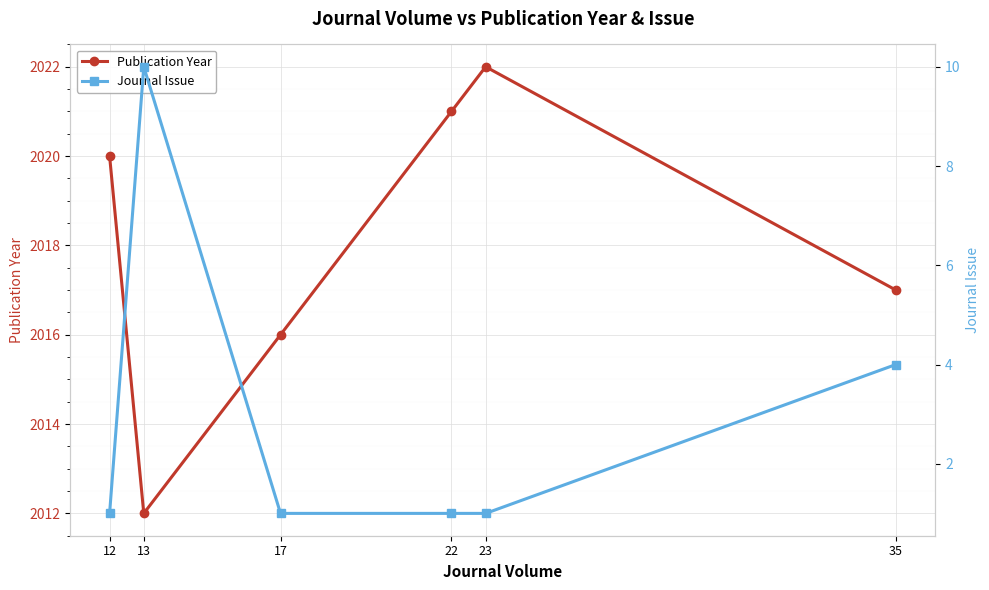

List the series in order of their overall mean, lowest first.

Journal Issue, Publication Year